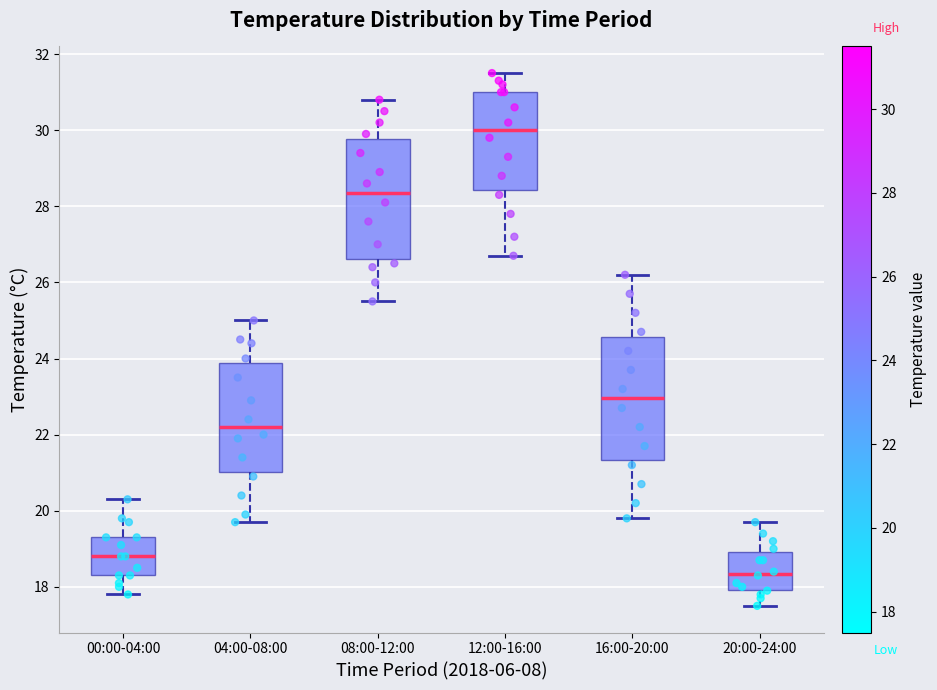

Which box's median line is the highest?

12:00-16:00